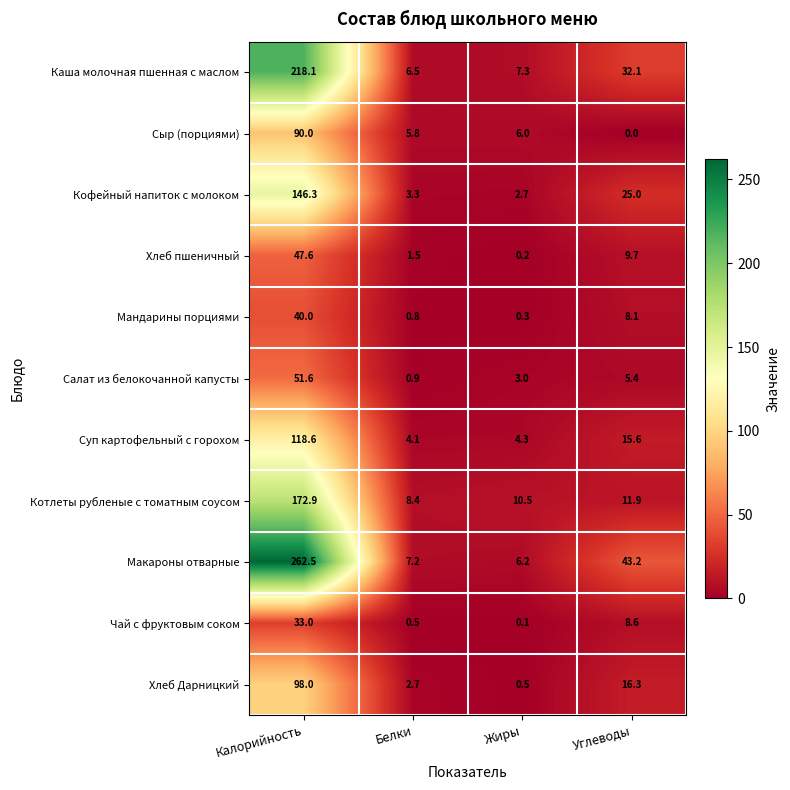

What is the difference between the Хлеб пшеничный values at Белки and Углеводы?

8.2